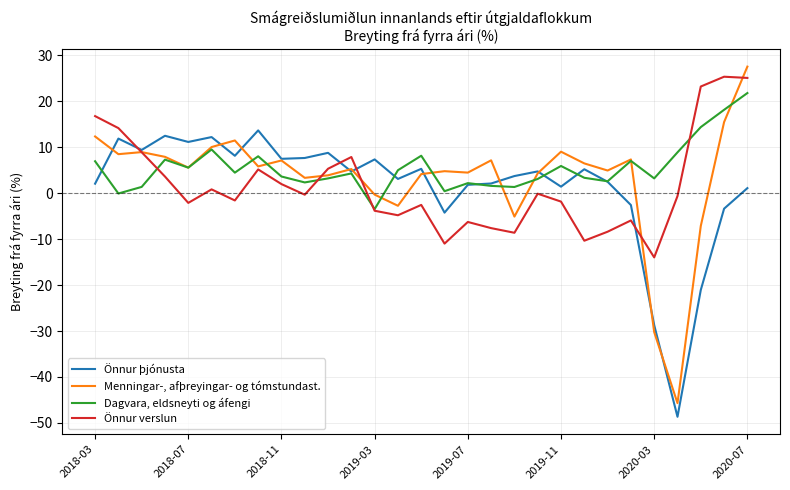

True or false: Önnur þjónusta has more than 0 points higher than both neighbors.

True